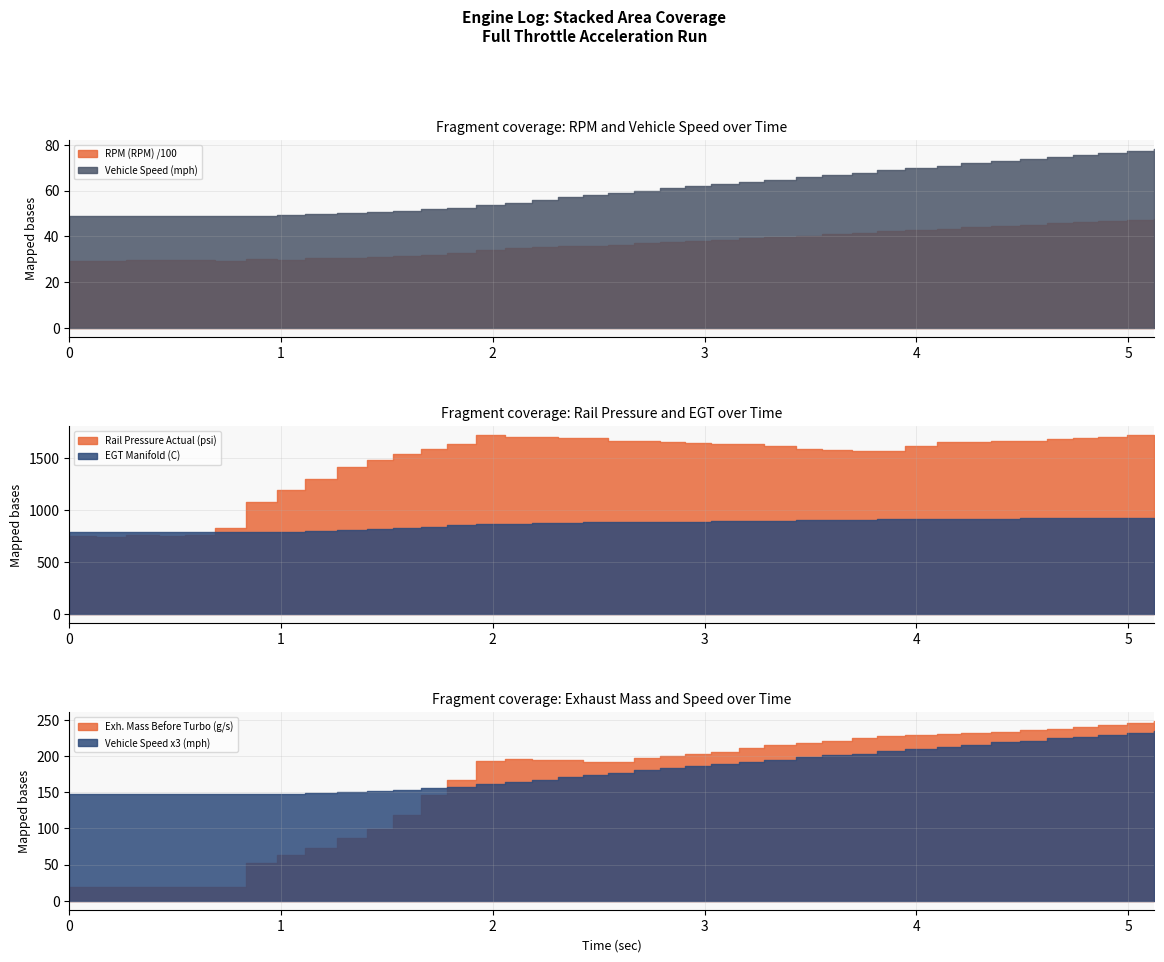

What is the difference between the maximum and minimum values in the Exh. Mass Before Turbo (g/s) series?

229.3